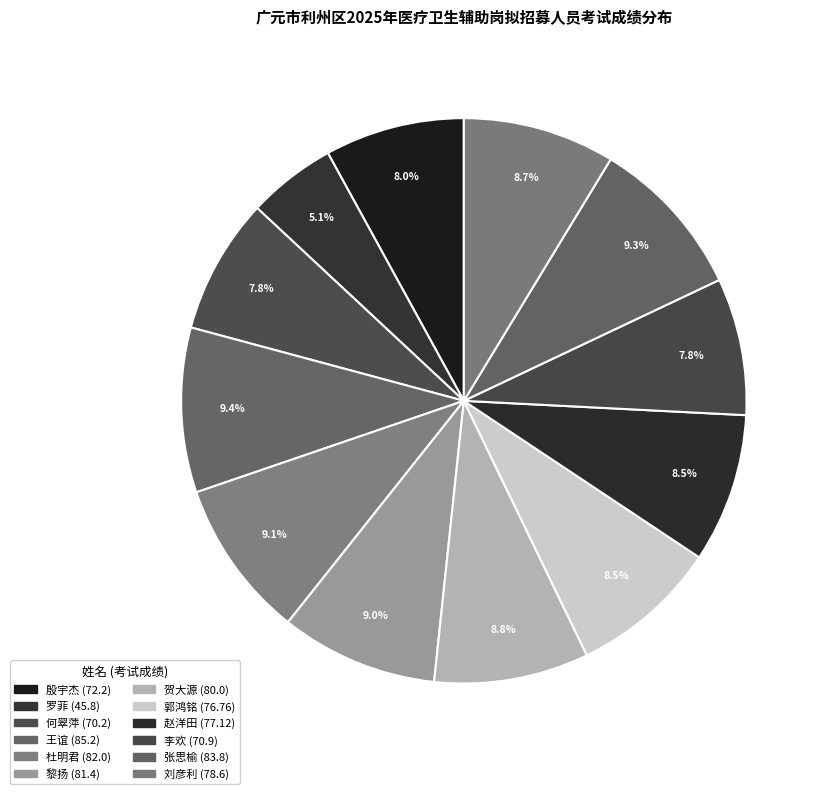

How many segments does this pie chart have?

12